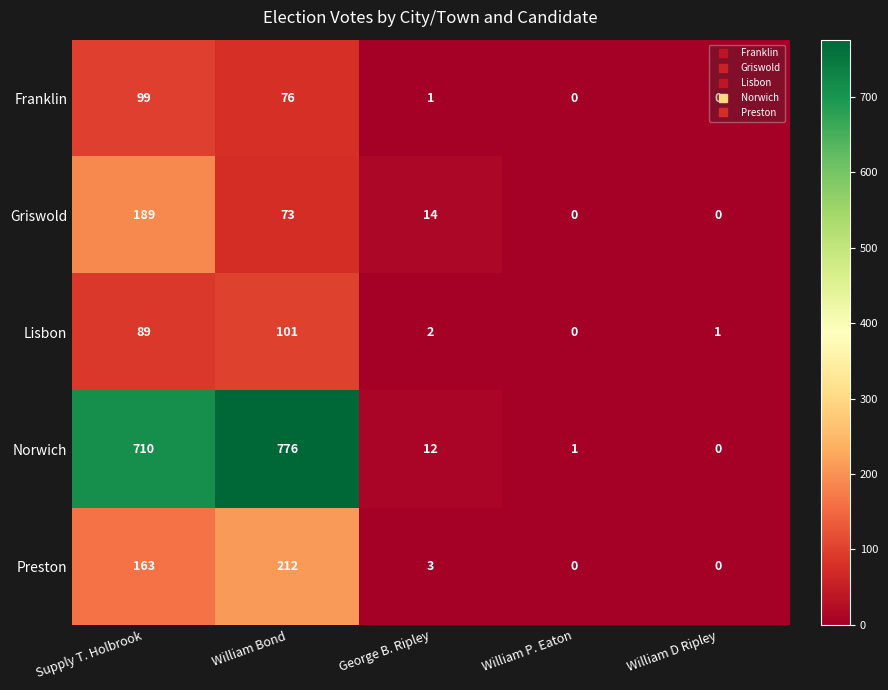

Read the Preston value at Supply T. Holbrook, to the nearest 5.

165